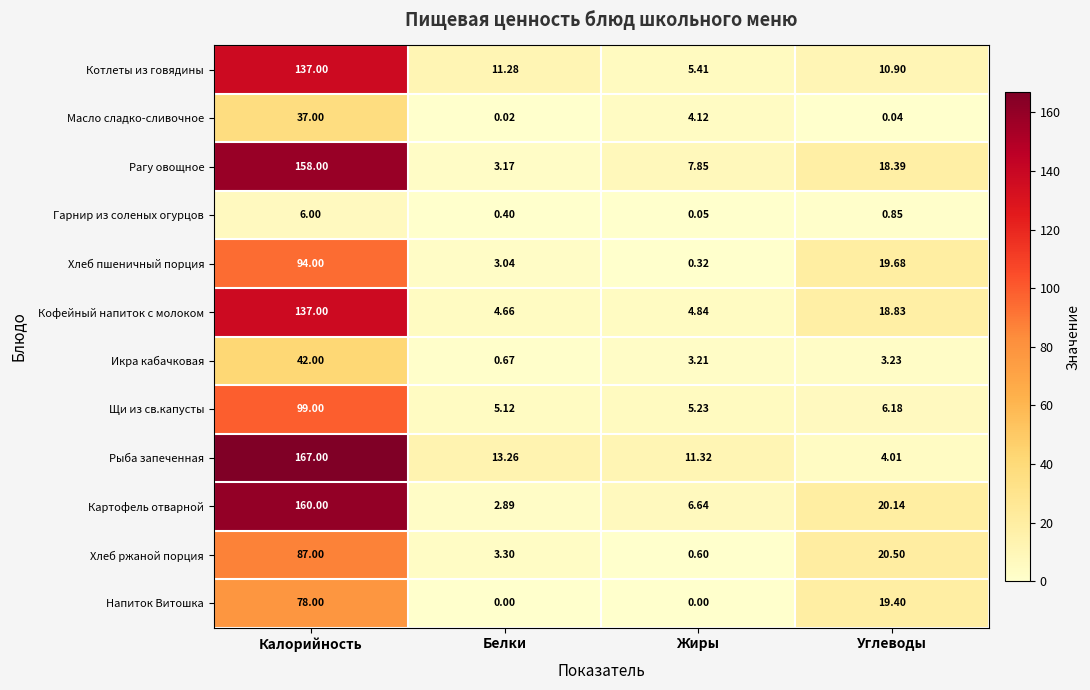

At which label does Кофейный напиток с молоком reach its minimum?

Белки